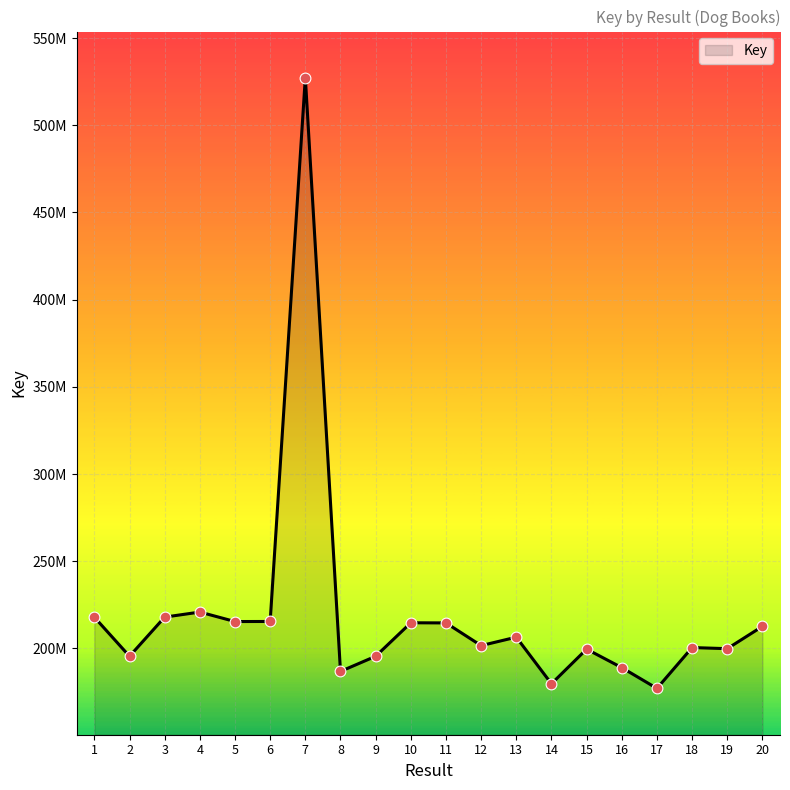

What is the ratio of the value at 1 to the value at 7?

0.4